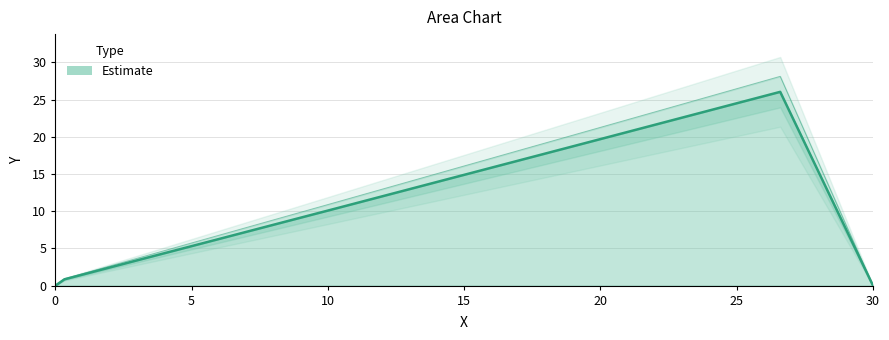

What is the difference between the second highest and second lowest values?

19.7